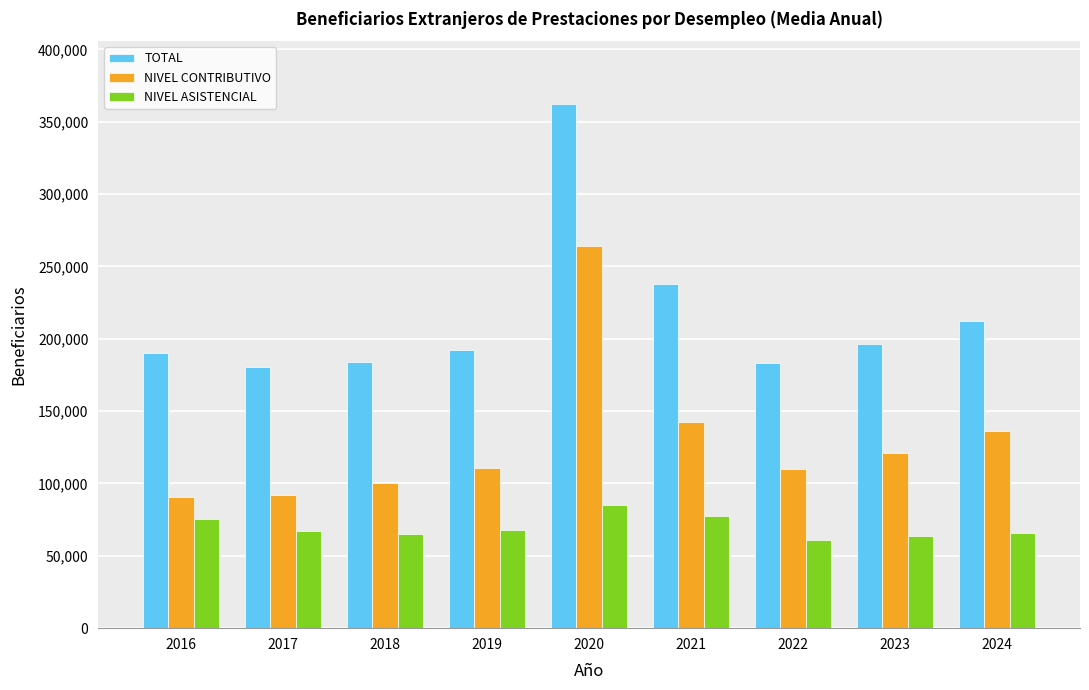

Is the value of TOTAL at 2024 greater than the value of NIVEL ASISTENCIAL at 2017?

Yes